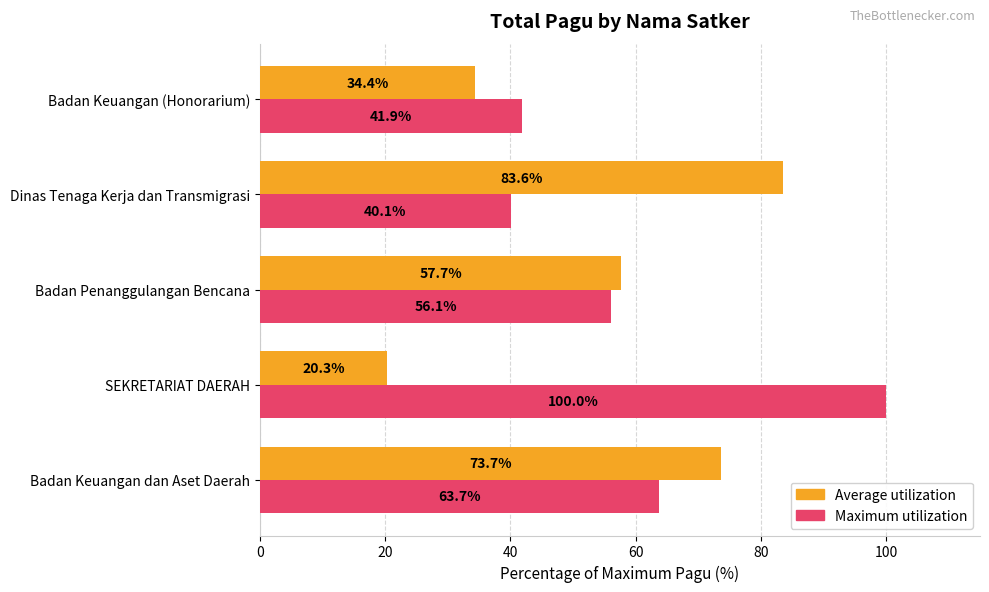

How many categories are shown in the chart?

5